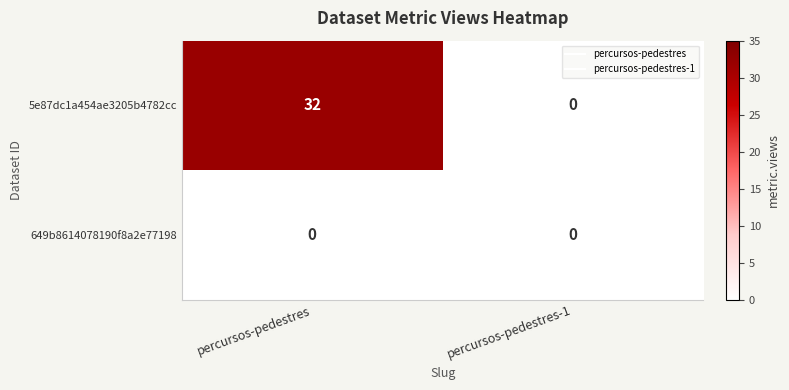

How many data points does each series have?

2